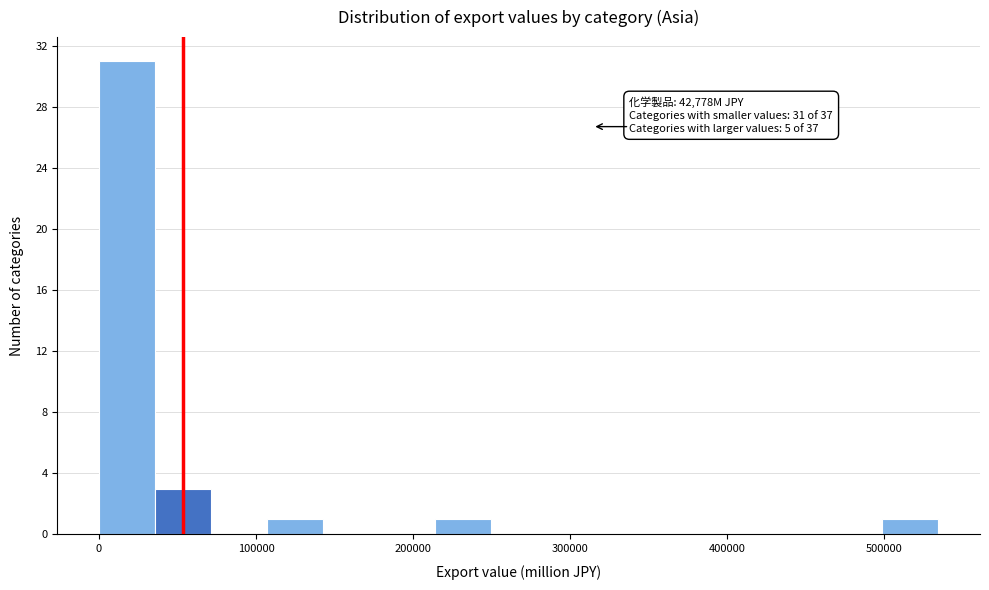

Read against the x-axis, roughly where is the centre of the tallest bar?

20000